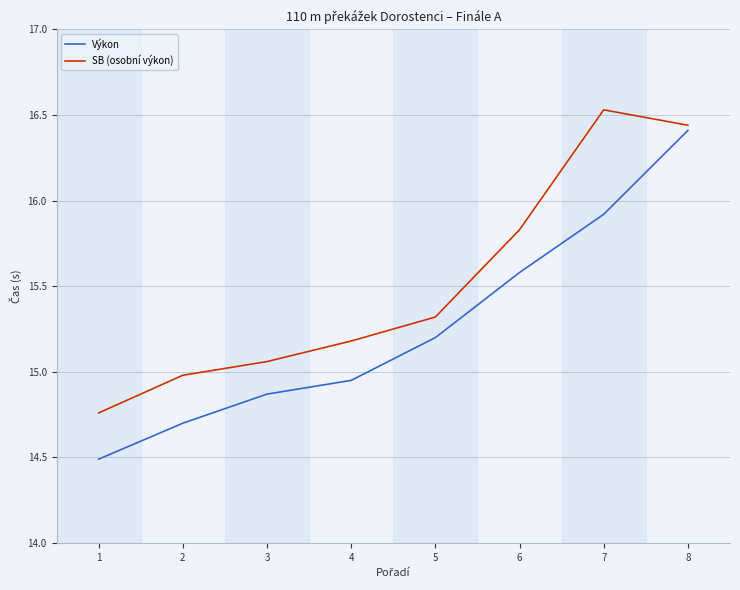

The SB (osobní výkon) series shows 27.8 at 7. True or false?

False